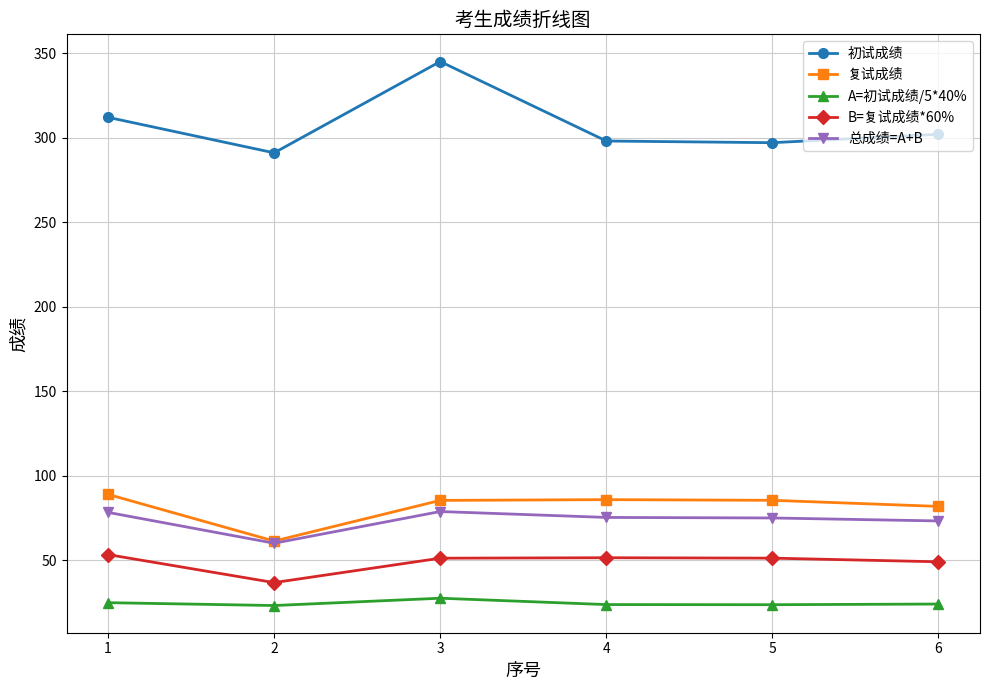

What is the difference between the 复试成绩 values at 2 and 1?

27.6